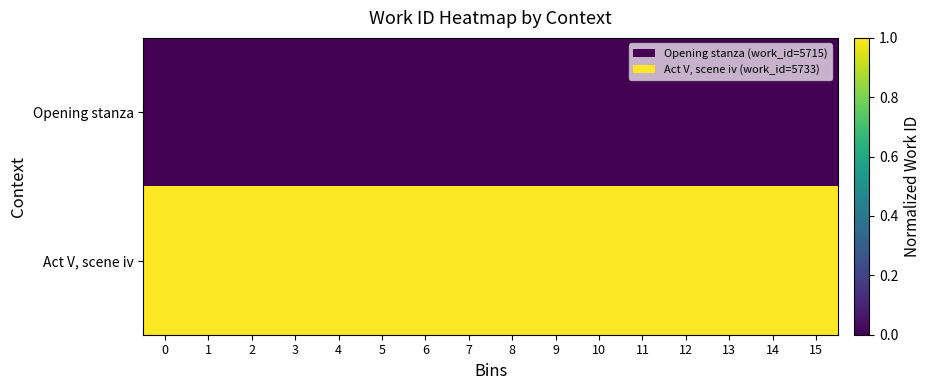

List the series in order of their peak value, lowest first.

row_0, row_1